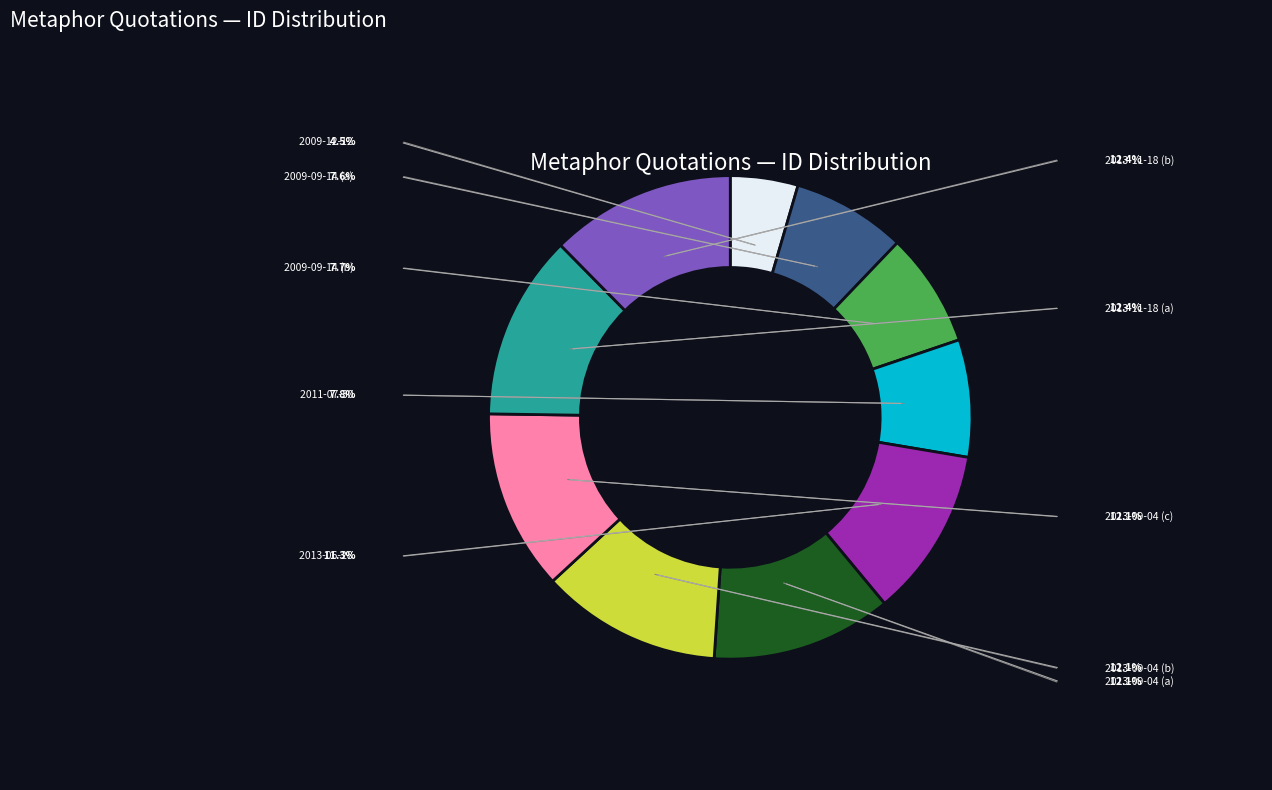

Is there any slice that represents more than half of the pie?

No